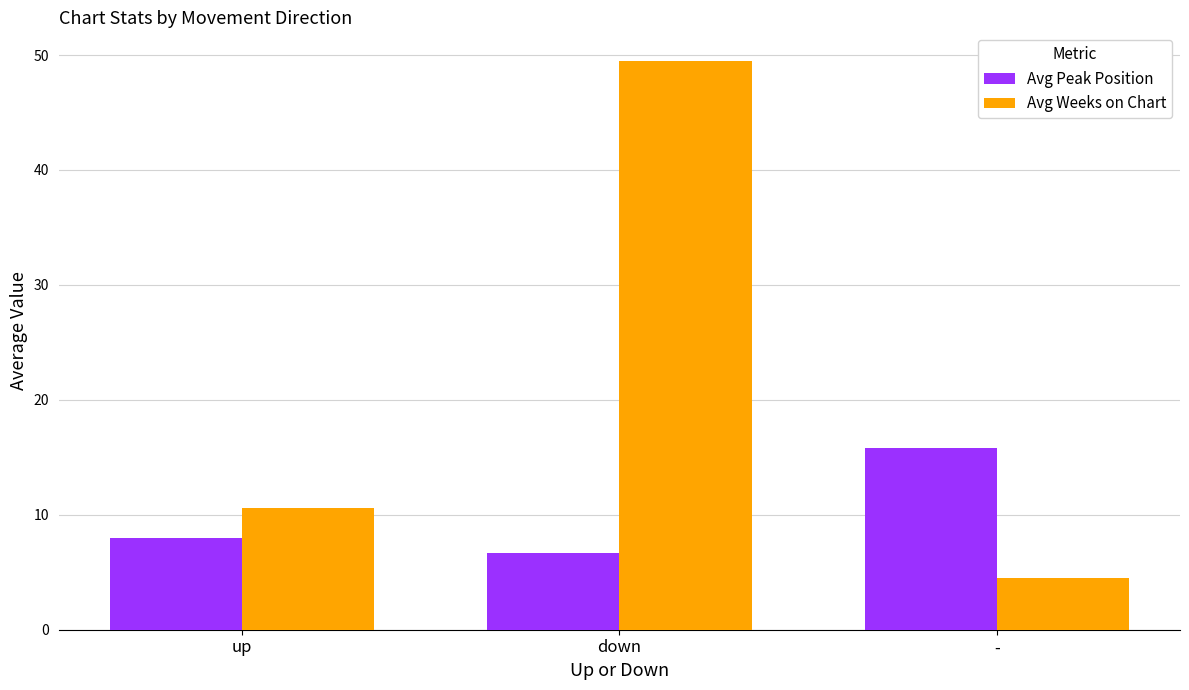

What is the average value of the Avg Peak Position series?

10.2